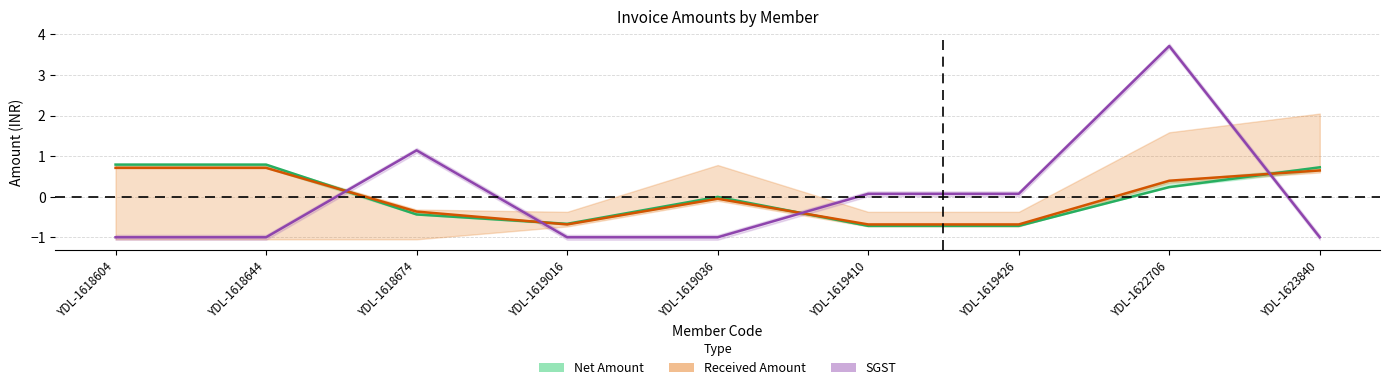

Where is Net Amount nearest to the value 0?

YDL-1619036